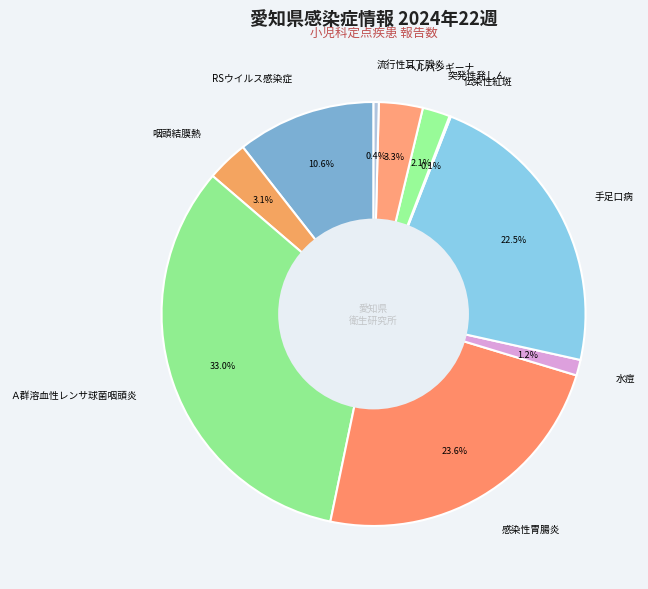

What is the ratio of the value at RSウイルス感染症 to the value at 咽頭結膜熱?

3.4